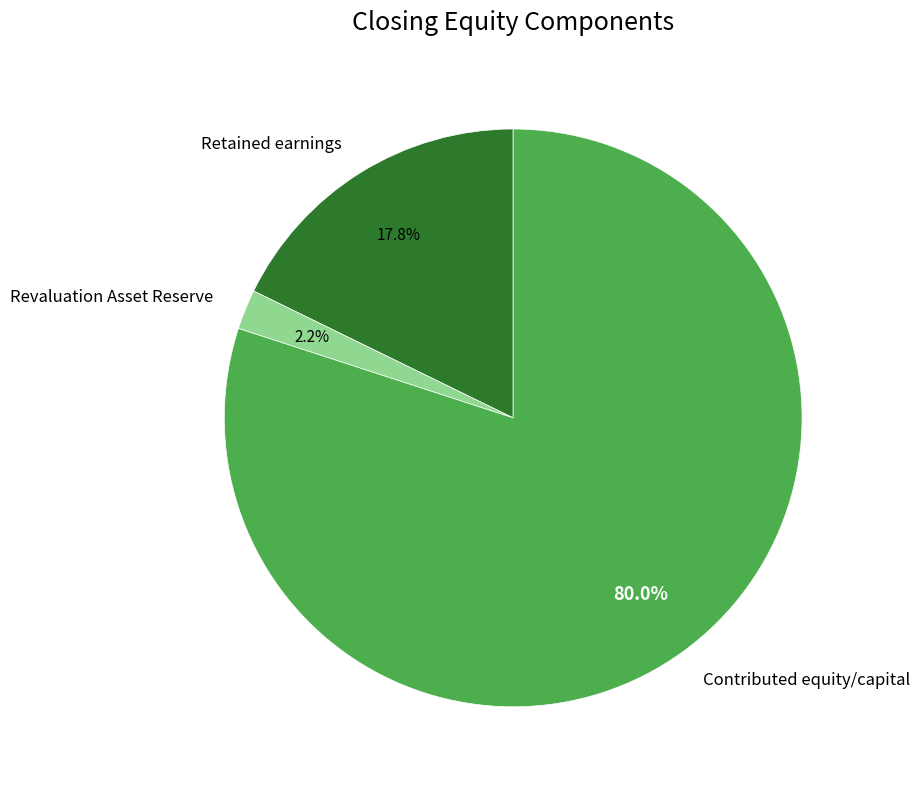

Which slice is the smallest?

Revaluation Asset Reserve